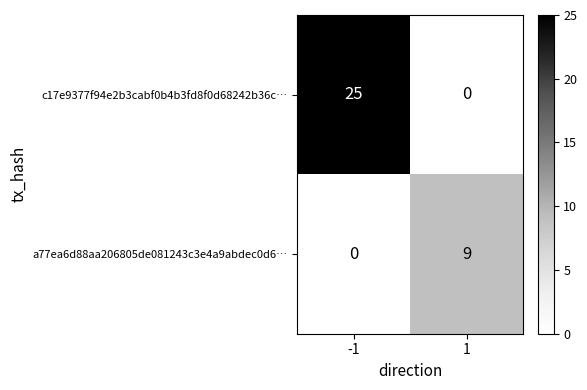

Is it true that c17e9377f94e2b3cabf0b4b3fd8f0d68242b36c… equals 0 at 1?

True